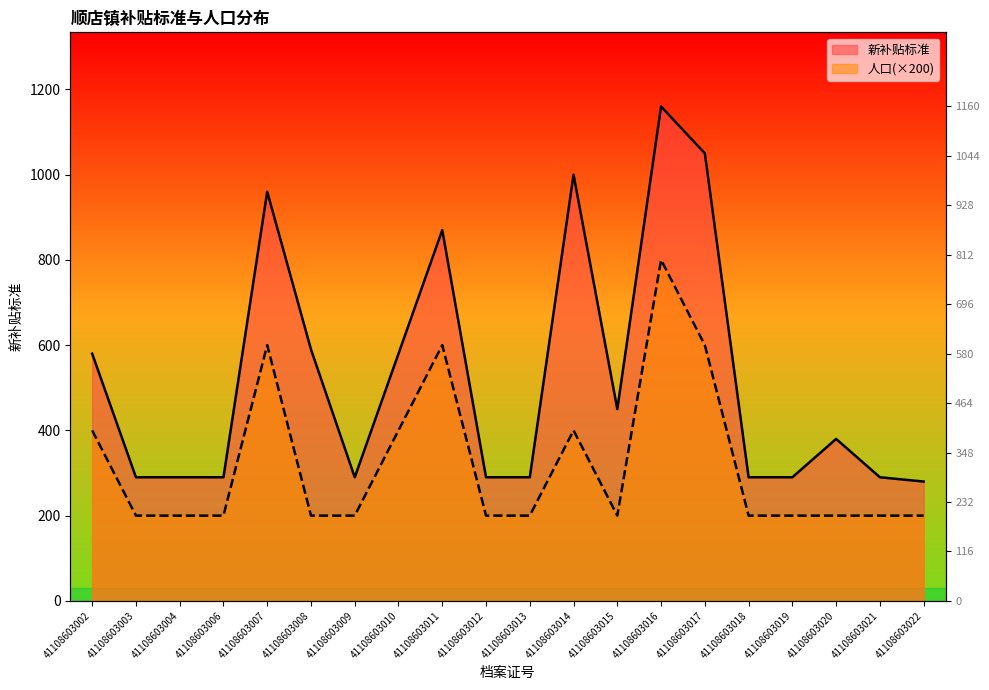

At how many categories does at least one series exceed 630?

5